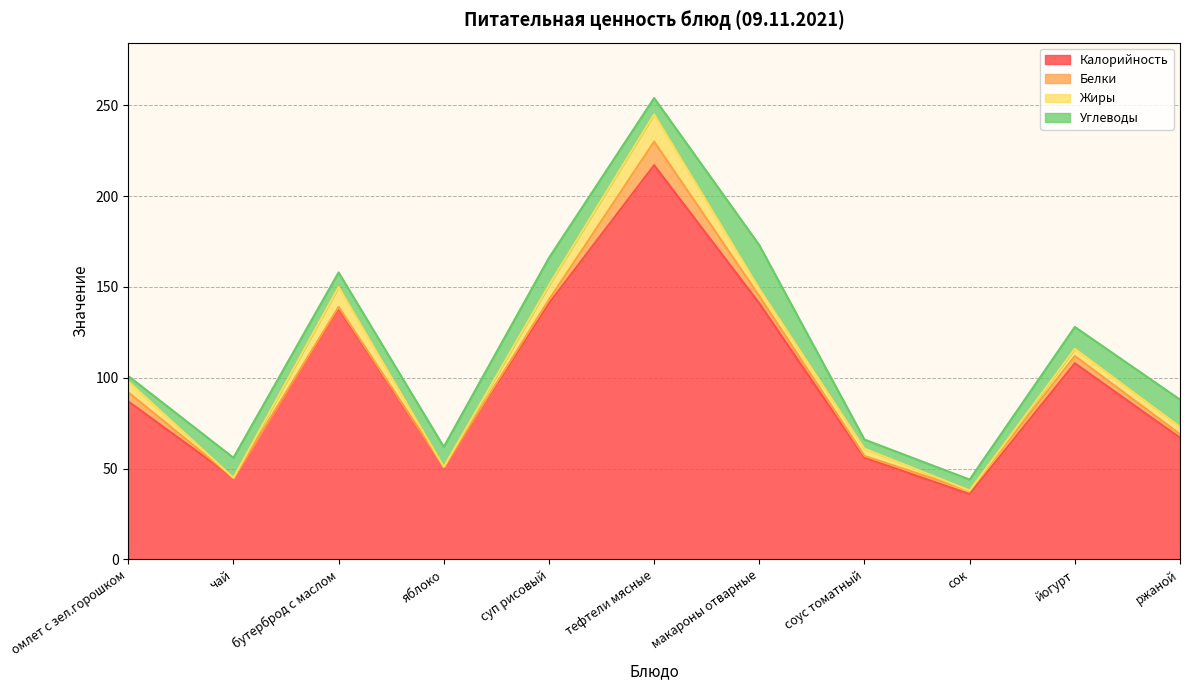

Reading left to right, extract all data points from this chart.

Калорийность: 87	45	138	51	141	217	141	56	36	108	67
Белки: 5	0	1	0	2	13	4	1	2	4	2
Жиры: 6	0	11	0	8	15	4	4	0	4	4
Углеводы: 3	11	8	11	15	9	24	5	6	12	15